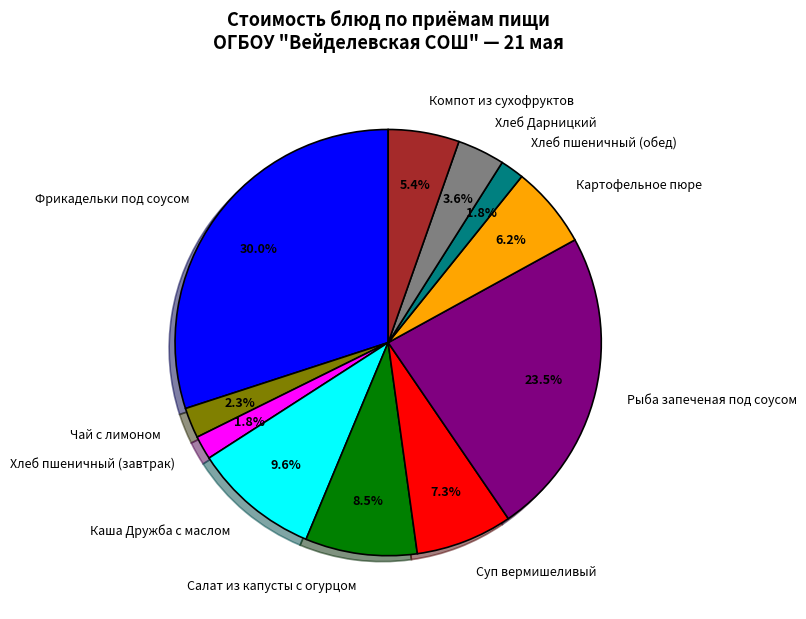

Is there a majority slice in this chart?

No